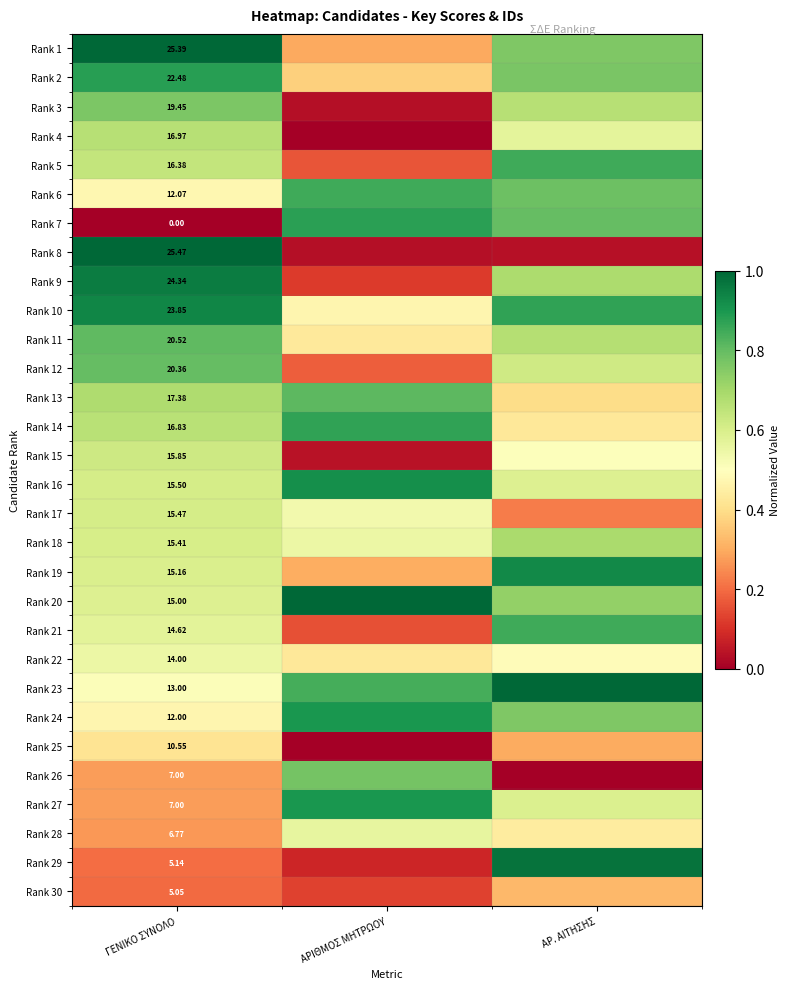

Is the value of Rank 13 at ΓΕΝΙΚΟ ΣΥΝΟΛΟ greater than the value of Rank 28 at ΓΕΝΙΚΟ ΣΥΝΟΛΟ?

Yes